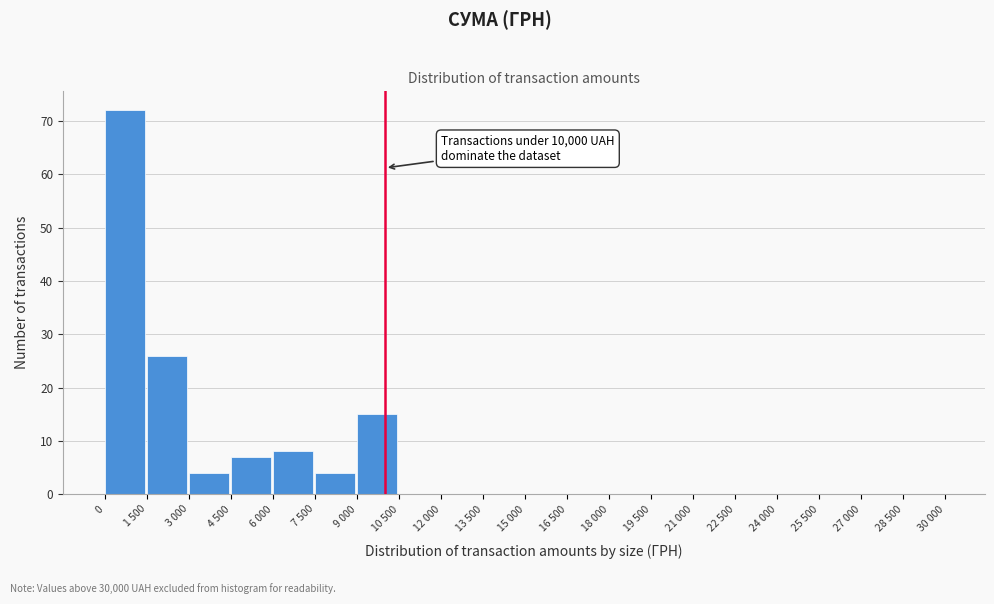

Reading left to right, transcribe all the data shown in this chart.

0=72	1 500=26	3 000=4	4 500=7	6 000=8	7 500=4	9 000=15	10 500=0	12 000=0	13 500=0	15 000=0	16 500=0	18 000=0	19 500=0	21 000=0	22 500=0	24 000=0	25 500=0	27 000=0	28 500=0